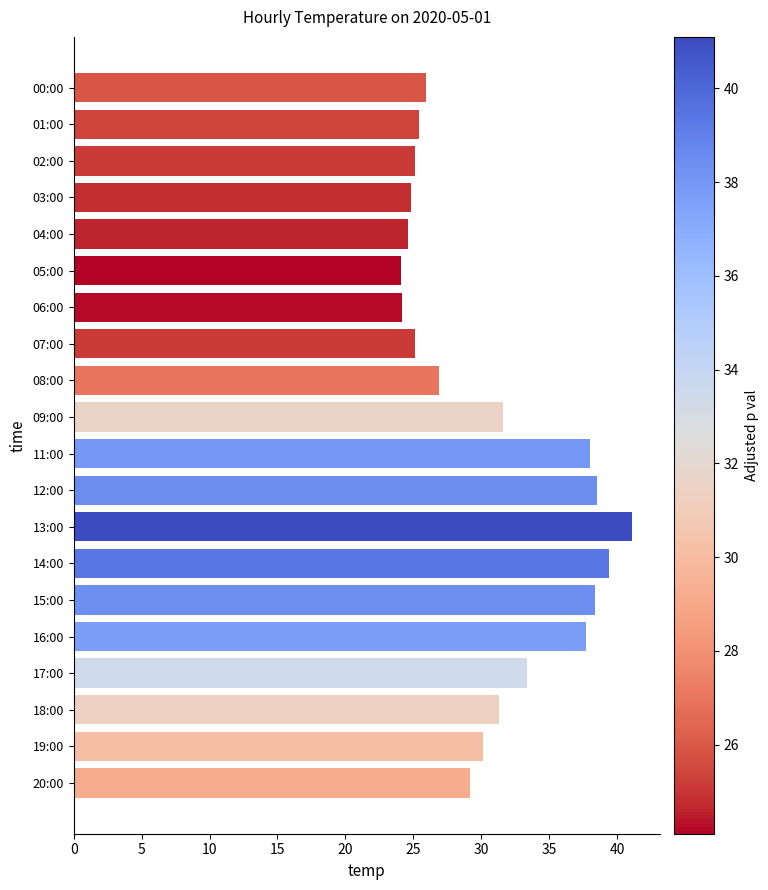

What is the sum of the values at 12:00 and 05:00?

62.6